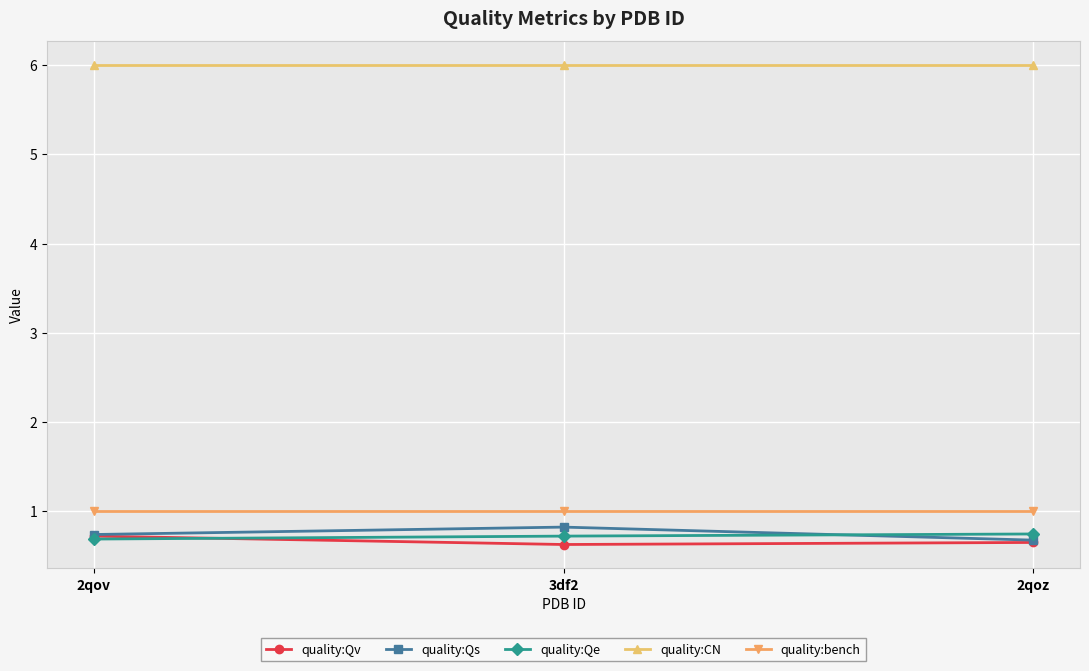

Rank the series at 3df2 from highest to lowest value.

quality:CN, quality:bench, quality:Qs, quality:Qe, quality:Qv